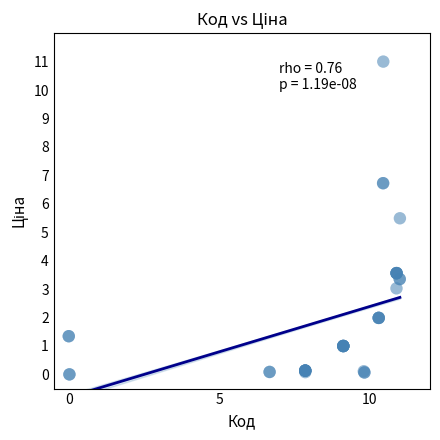

What Y value in the scatter plot is closest to 5?

5.5